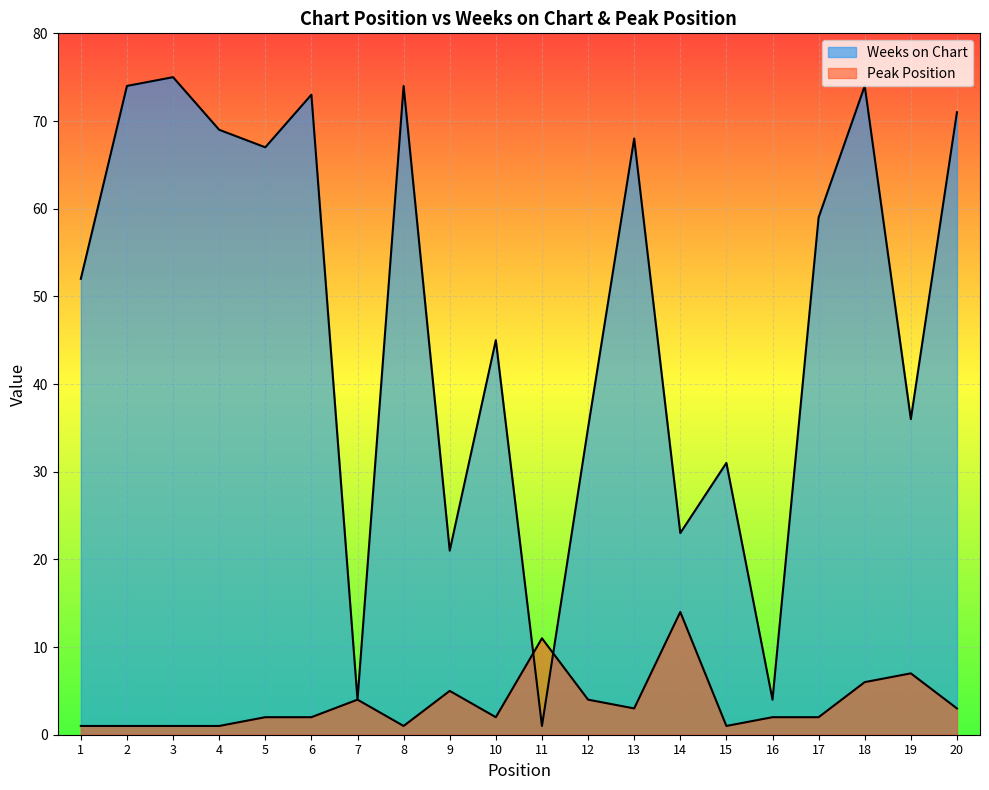

What are all the series names shown in the legend?

Weeks on Chart, Peak Position